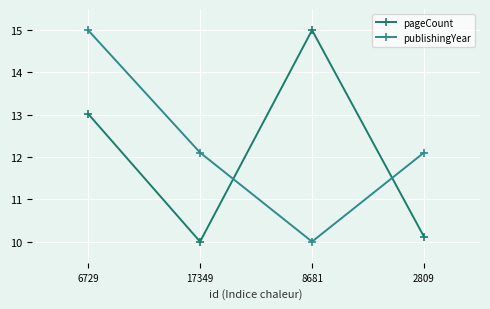

Reading left to right, what are all the values shown in this chart?

pageCount: 6729=13.0	17349=10.0	8681=15.0	2809=10.1
publishingYear: 6729=15.0	17349=12.1	8681=10.0	2809=12.1